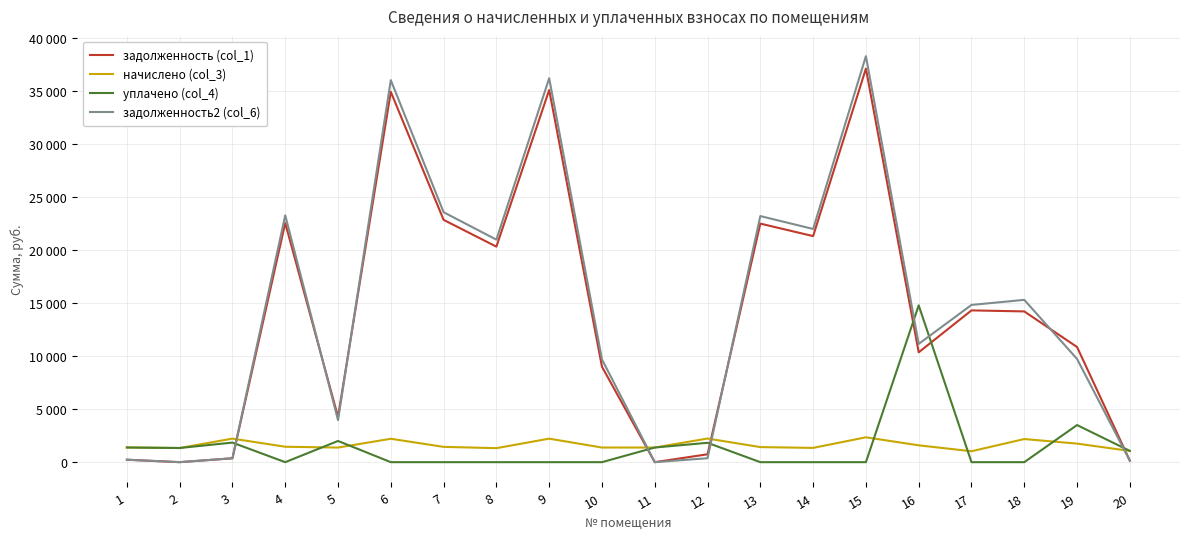

Which series has the widest spread of values?

задолженность2 (col_6)